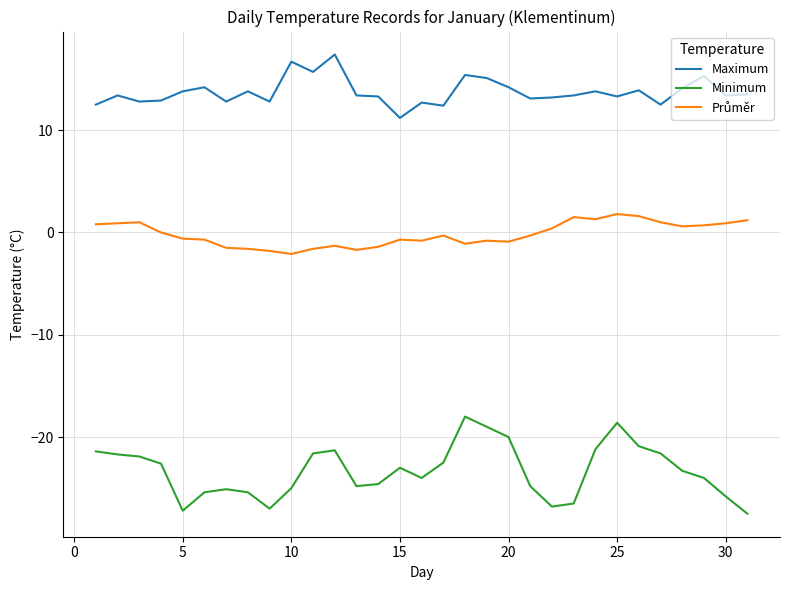

Which series has the largest range (max minus min)?

Minimum